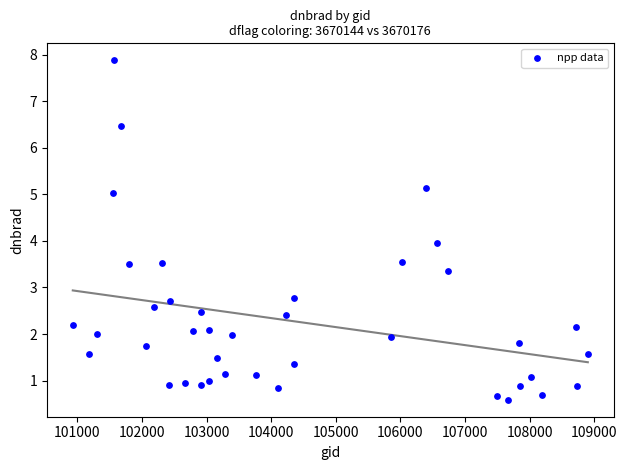

What is the range of Y values (max minus min)?

7.3